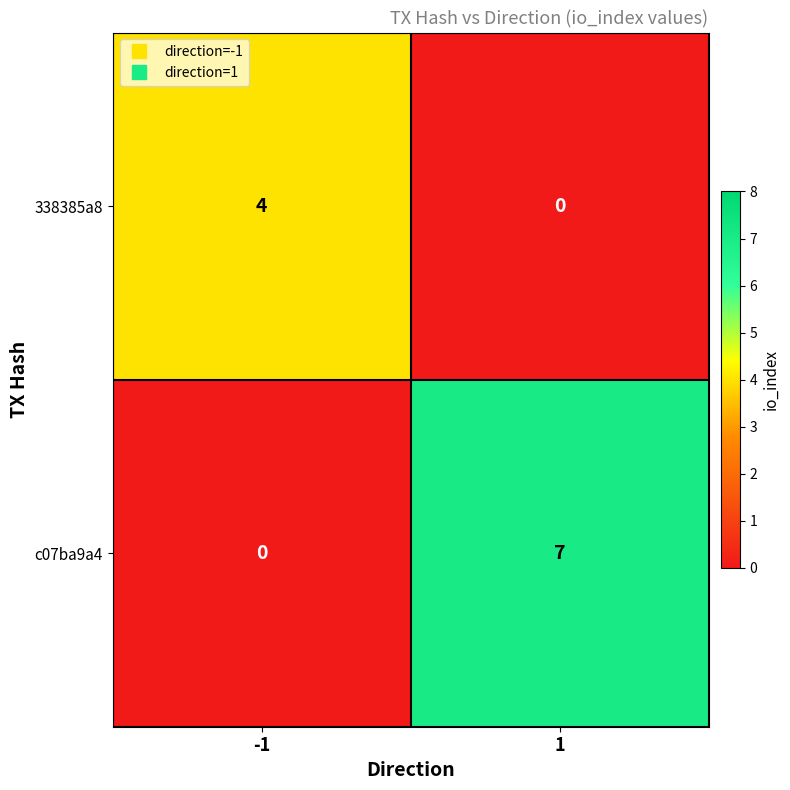

Is it true that c07ba9a4 equals -3 at -1?

False